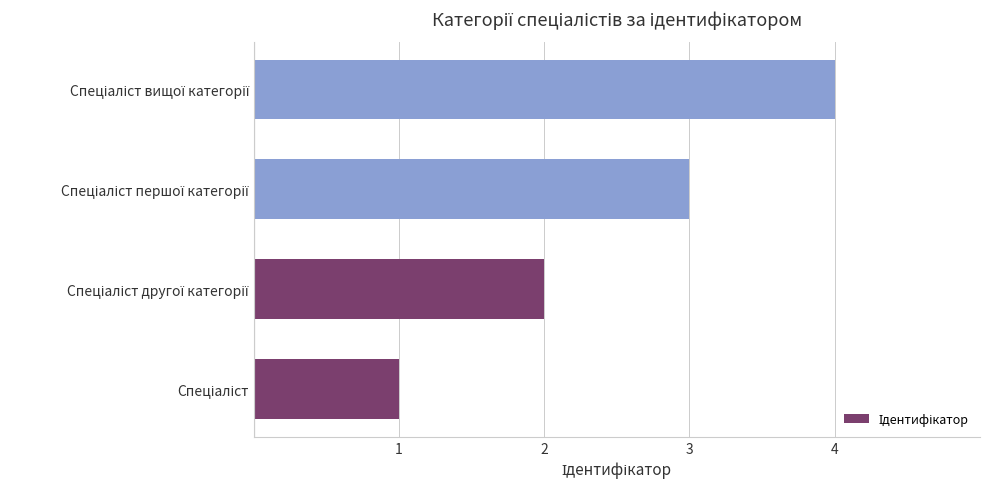

What is the sum of all values?

10